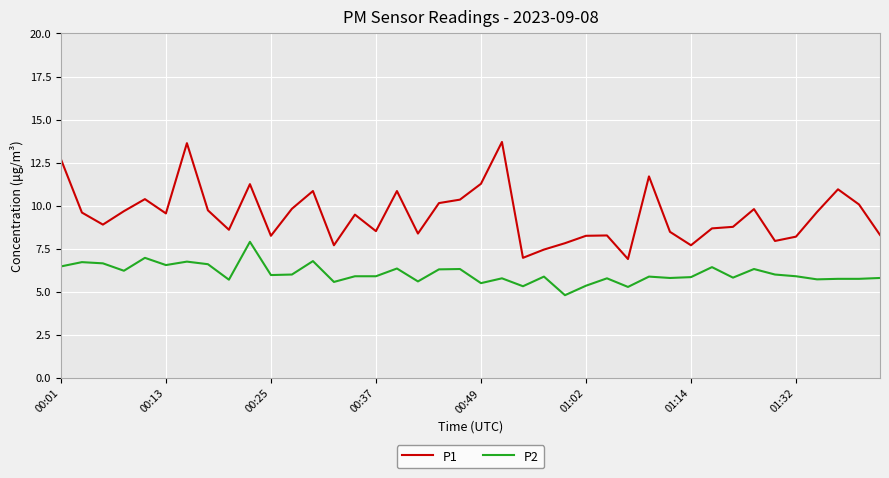

Which series has the largest range (max minus min)?

P1